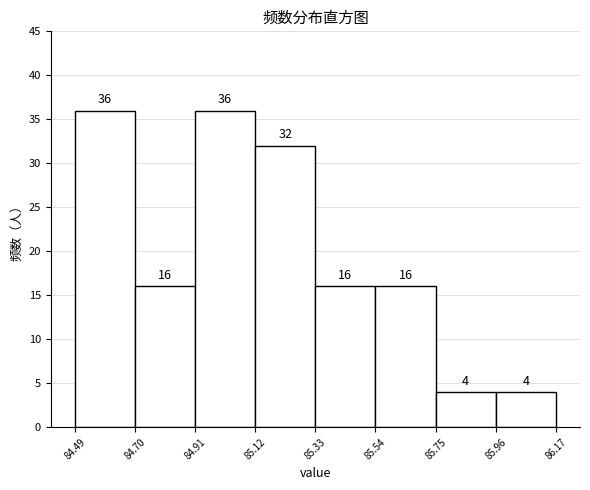

Reading left to right, list every bar in this chart as the range it spans on the x-axis followed by its height.

84.49 to 84.70: 36
84.70 to 84.91: 16
84.91 to 85.12: 36
85.12 to 85.33: 32
85.33 to 85.54: 16
85.54 to 85.75: 16
85.75 to 85.96: 4
85.96 to 86.17: 4